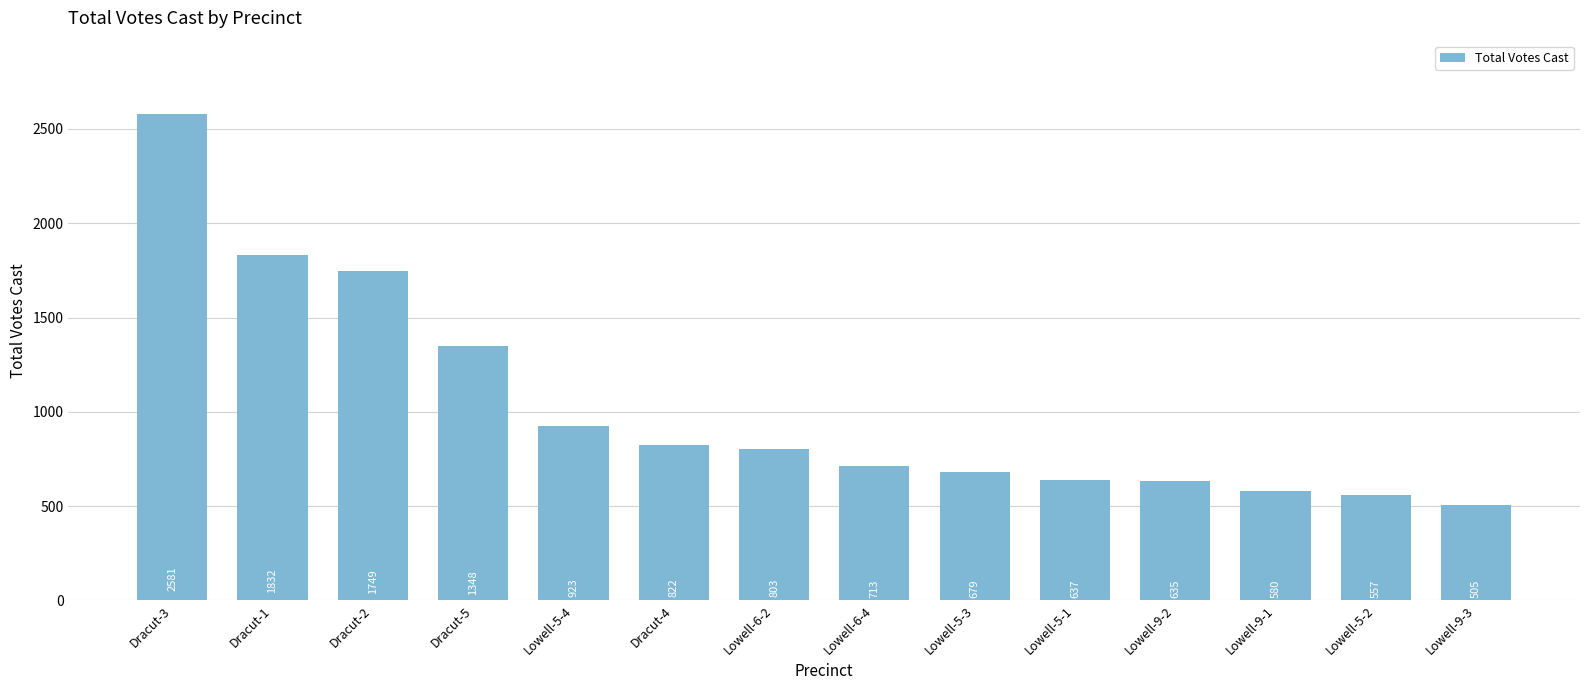

Which has a higher value, Lowell-5-3 or Dracut-2?

Dracut-2